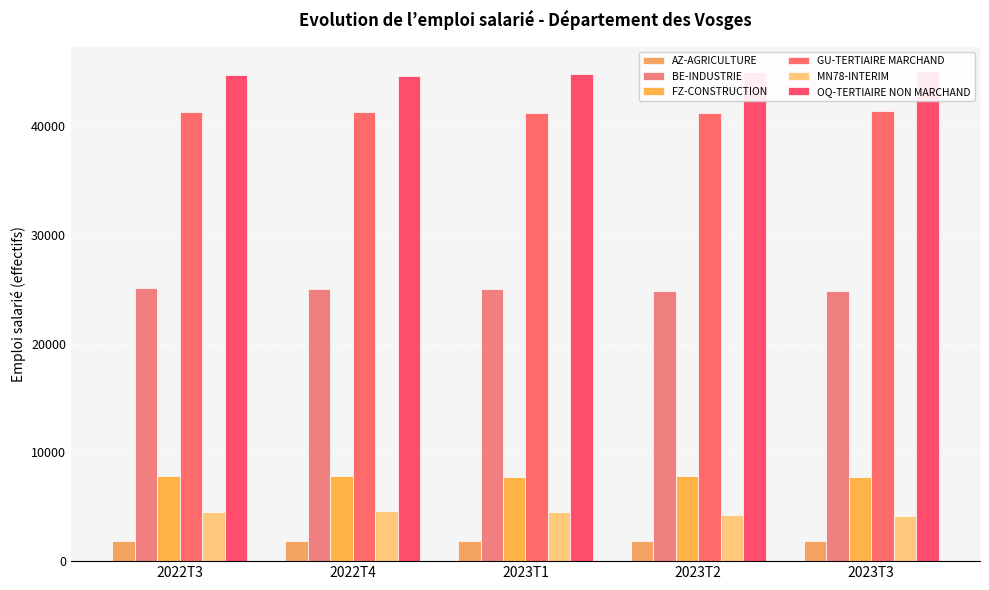

What is the sum of the AZ-AGRICULTURE values at 2023T2 and 2022T4?

3750.3